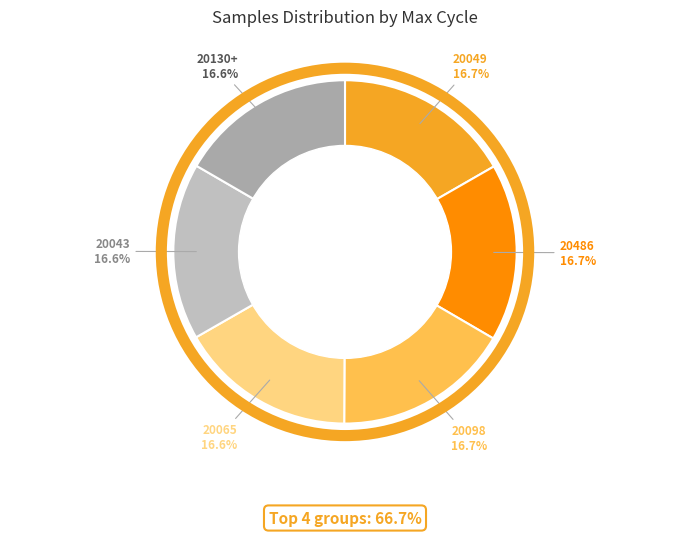

Count the number of slices in the pie.

6